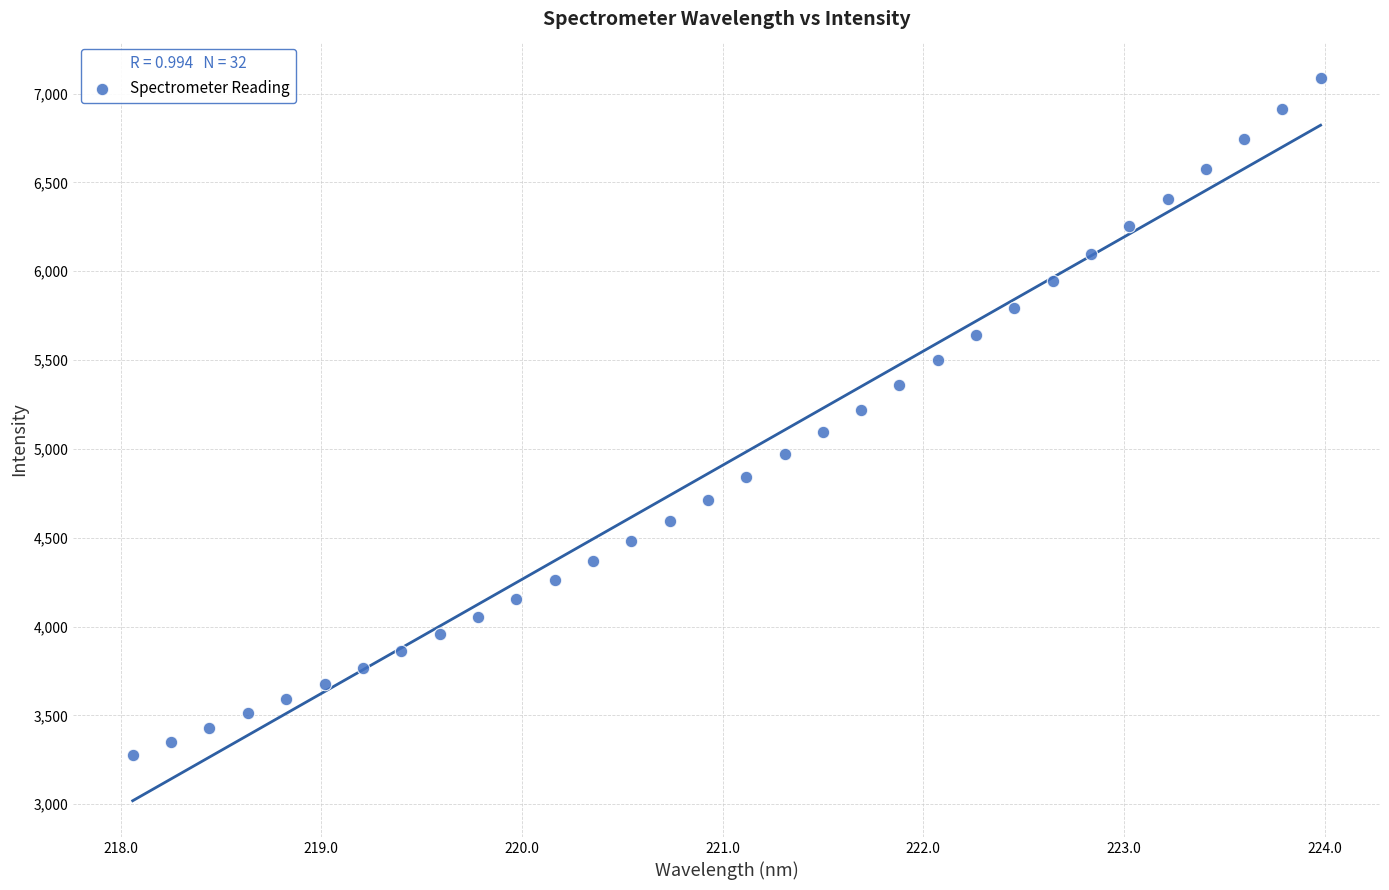

What is the range of X values (max minus min)?

5.9